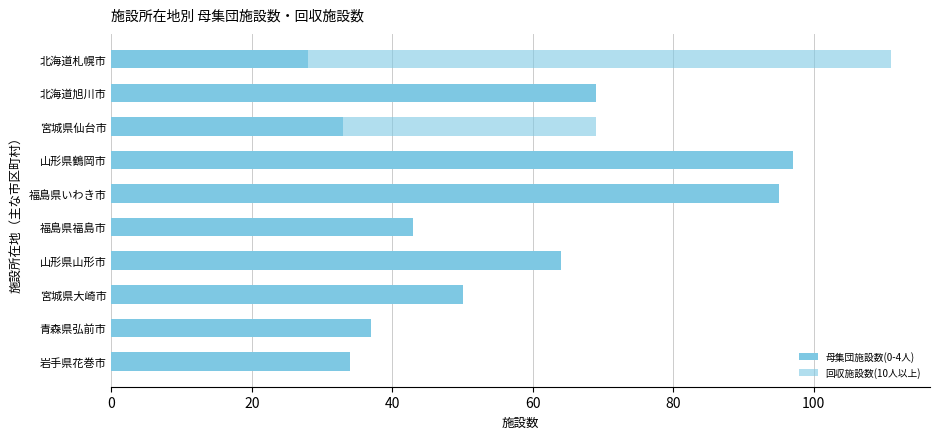

Rank the series by their maximum value, from lowest to highest.

母集団施設数(0-4人), 回収施設数(10人以上)